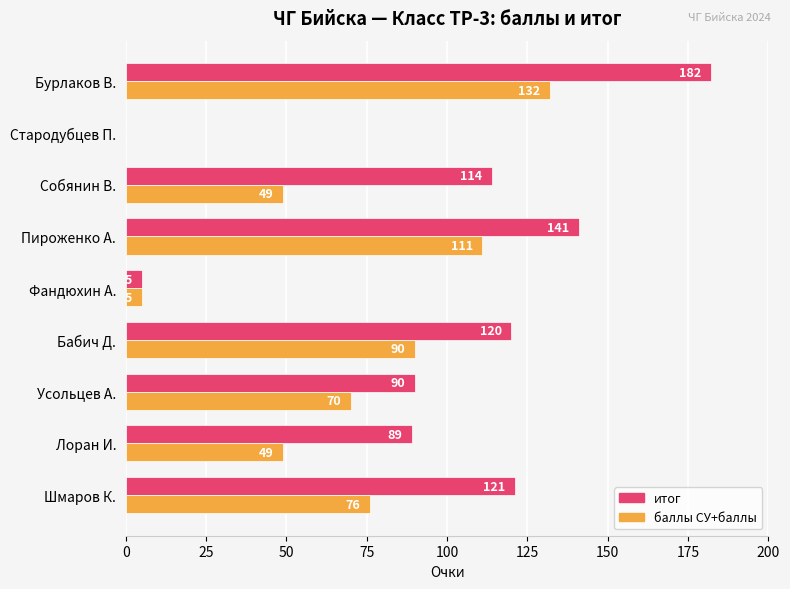

What is the greatest value displayed?

182